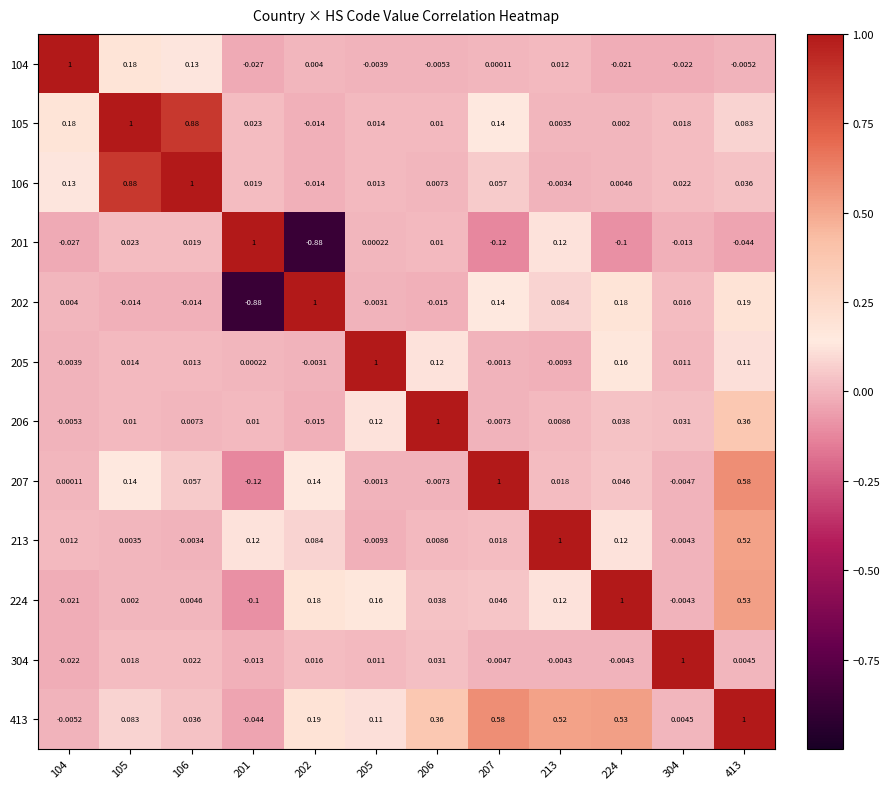

Is the value of 207 at 413 greater than the value of 105 at 213?

Yes